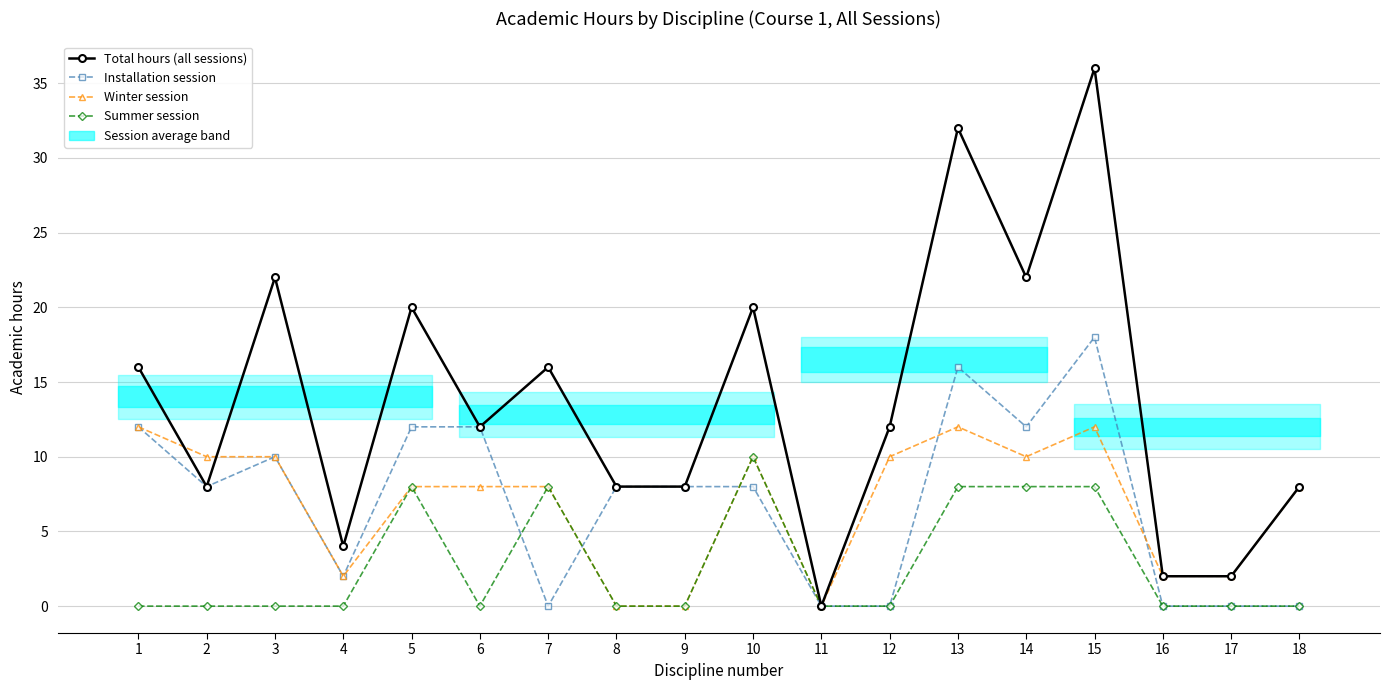

At how many categories does at least one series exceed 16?

6